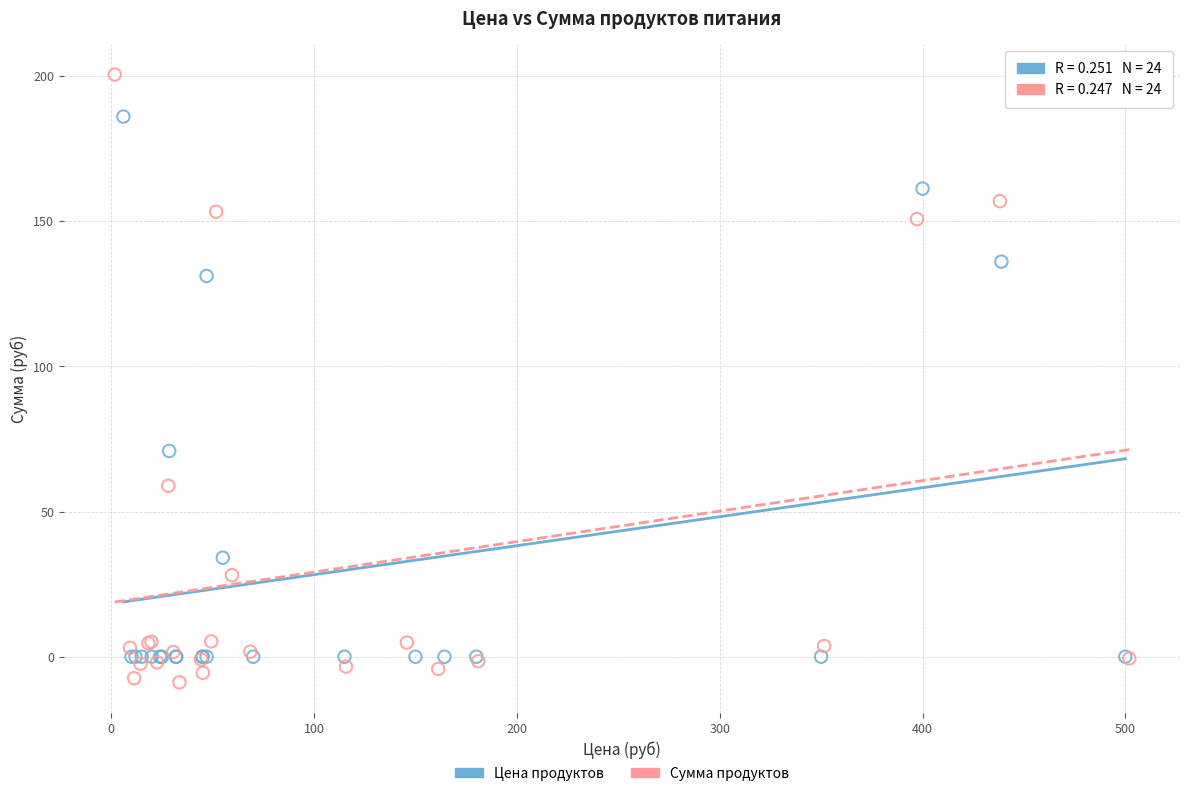

Which series has the largest Y range (max minus min)?

Сумма продуктов